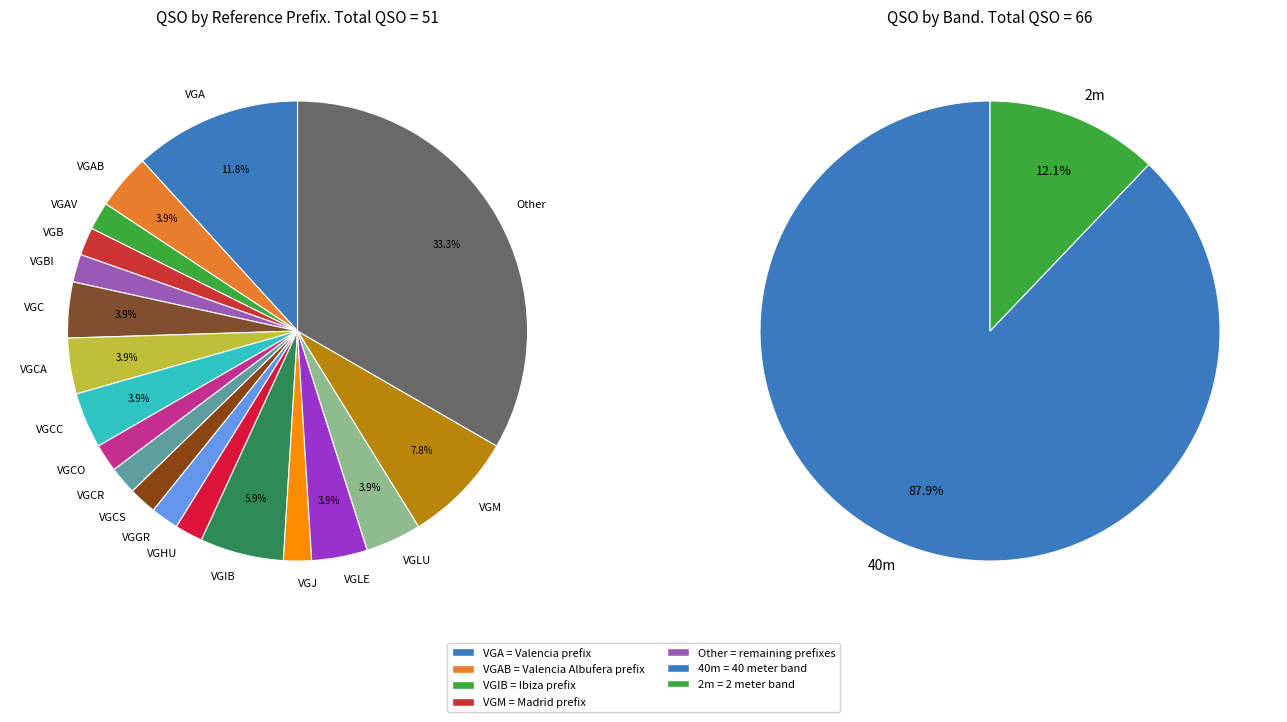

Rank the categories by value from lowest to highest.

VGAV, VGB, VGBI, VGCO, VGCR, VGCS, VGGR, VGHU, VGJ, VGAB, VGC, VGCA, VGCC, VGLE, VGLU, VGIB, VGM, VGA, Other